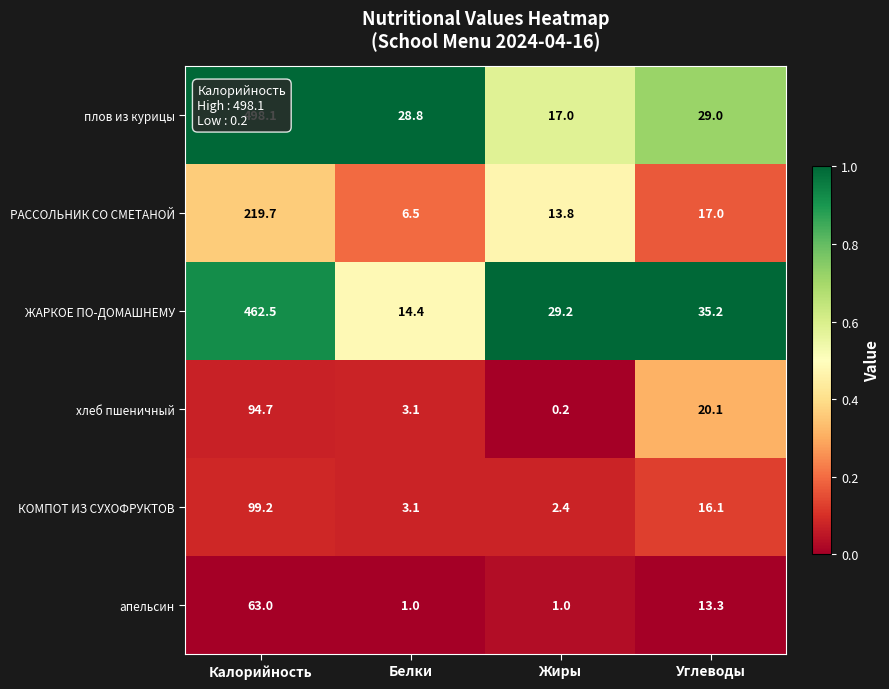

What is the maximum value shown in the chart?

498.1